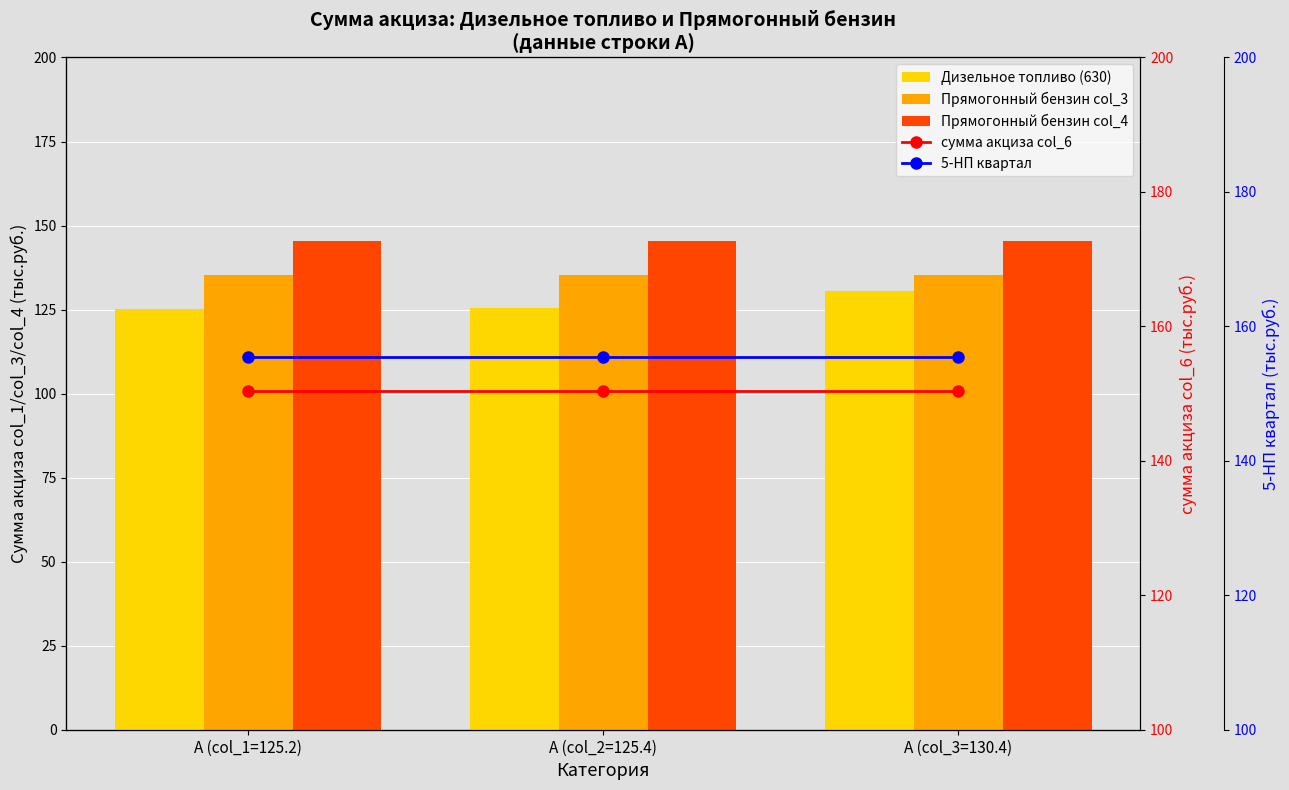

At А (col_1=125.2), list the series in order from largest to smallest.

5-НП квартал, сумма акциза col_6, Прямогонный бензин col_4, Прямогонный бензин col_3, Дизельное топливо (630)